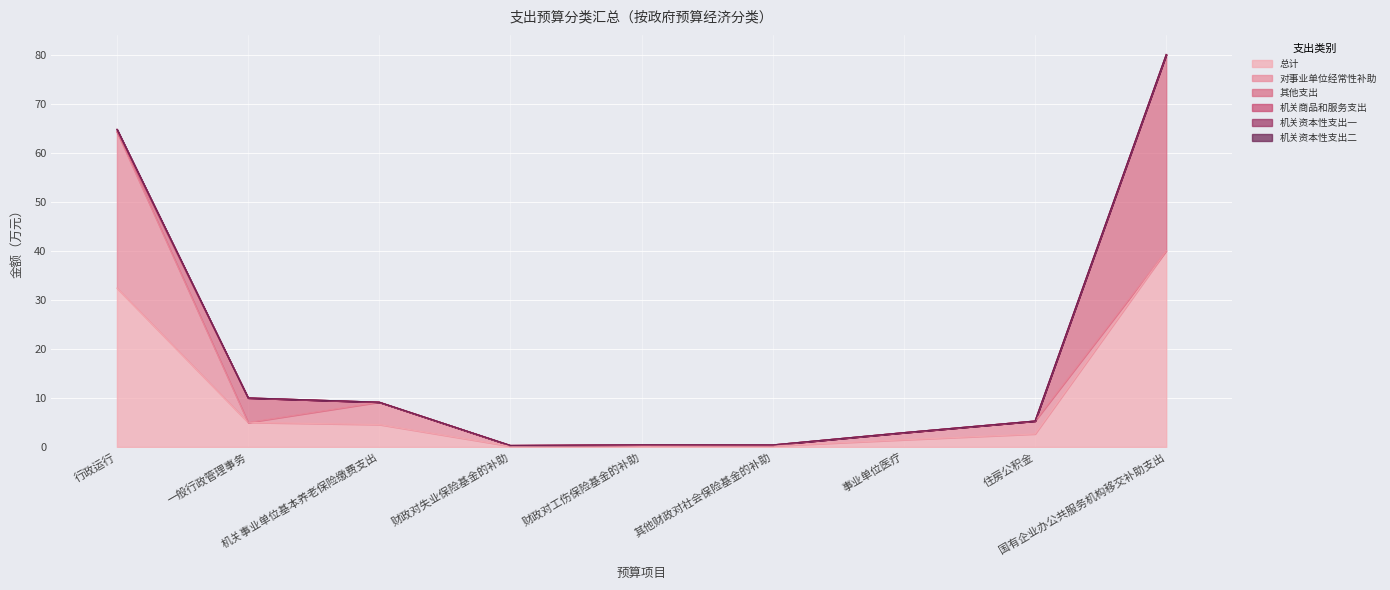

What is the average value of the 其他支出 series?

5.0